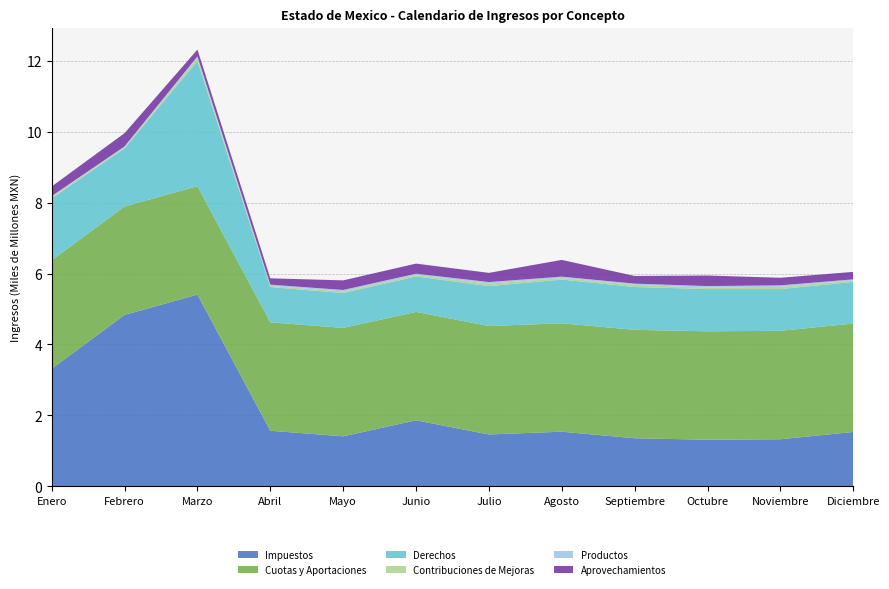

Reading right to left, extract all data points from this chart.

Impuestos: Diciembre=1536301365	Noviembre=1330331734	Octubre=1317079644	Septiembre=1358093238	Agosto=1542994335	Julio=1465082825	Junio=1863701607	Mayo=1412645412	Abril=1569506714	Marzo=5405659302	Febrero=4834197753	Enero=3317392188
Cuotas y Aportaciones: Diciembre=3054771258	Noviembre=3054771258	Octubre=3054771258	Septiembre=3054771258	Agosto=3054771258	Julio=3054771258	Junio=3054771258	Mayo=3054771258	Abril=3054771258	Marzo=3054771258	Febrero=3054771258	Enero=3054771258
Derechos: Diciembre=1171377872	Noviembre=1176973283	Octubre=1190390907	Septiembre=1207447734	Agosto=1231264320	Julio=1125238730	Junio=998419374	Mayo=981924315	Abril=993837405	Marzo=3524787492	Febrero=1636991154	Enero=1742640630
Contribuciones de Mejoras: Diciembre=43129122	Noviembre=63477720	Octubre=38846376	Septiembre=61310088	Agosto=43032099	Julio=68709087	Junio=36762140	Mayo=47034052	Abril=30990515	Marzo=92514544	Febrero=30184916	Enero=44028571
Productos: Diciembre=30420499	Noviembre=41064595	Octubre=44866199	Septiembre=33244351	Agosto=39907716	Julio=46173282	Junio=40718752	Mayo=40265409	Abril=37025911	Marzo=39002627	Febrero=25081546	Enero=23835496
Aprovechamientos: Diciembre=210140870	Noviembre=213388228	Octubre=297487779	Septiembre=216134412	Agosto=471652934	Julio=258077523	Junio=284958892	Mayo=270322434	Abril=178771522	Marzo=193244994	Febrero=373675422	Enero=270021356